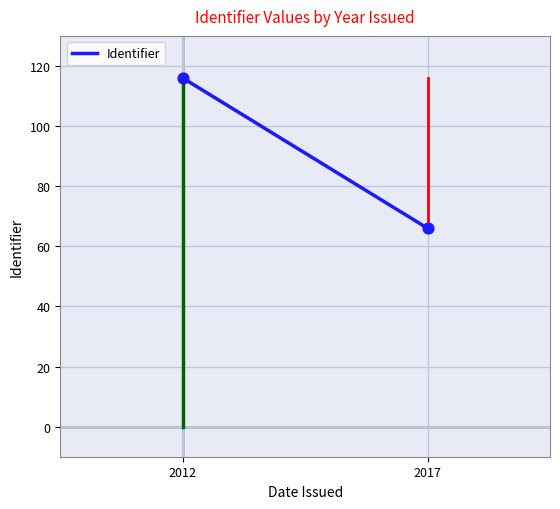

What is the average Y value?

91